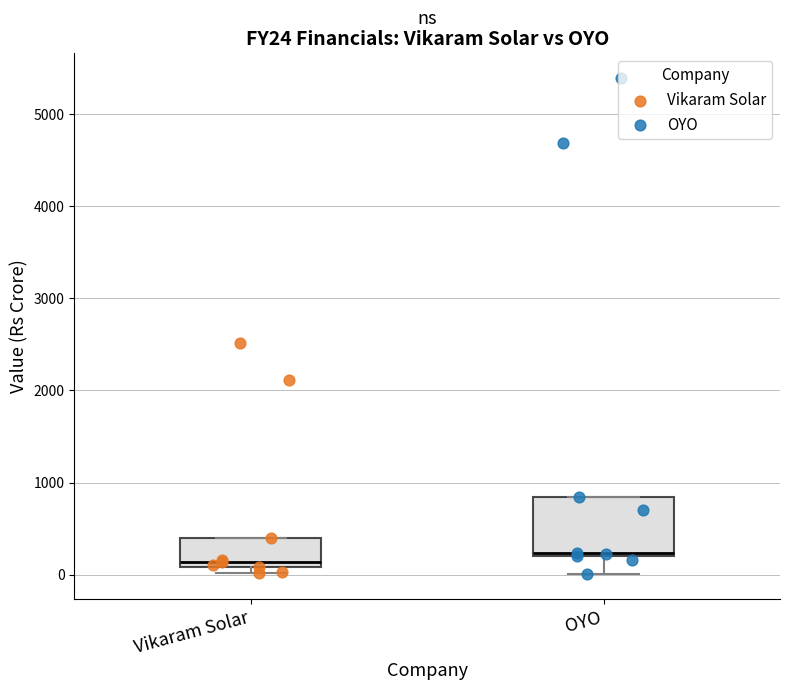

Reading left to right, read every box against the y-axis: the position of its median line, the range the box covers, and the ends of its whiskers. The values are not printed on the chart, so give them approximately, as read against the axis.

Vikaram Solar: median 100 (just above the box's lower edge), box 100 to 400, whiskers 0 to 400
OYO: median 200 (just above the box's lower edge), box 200 to 800, whiskers 0 to 800